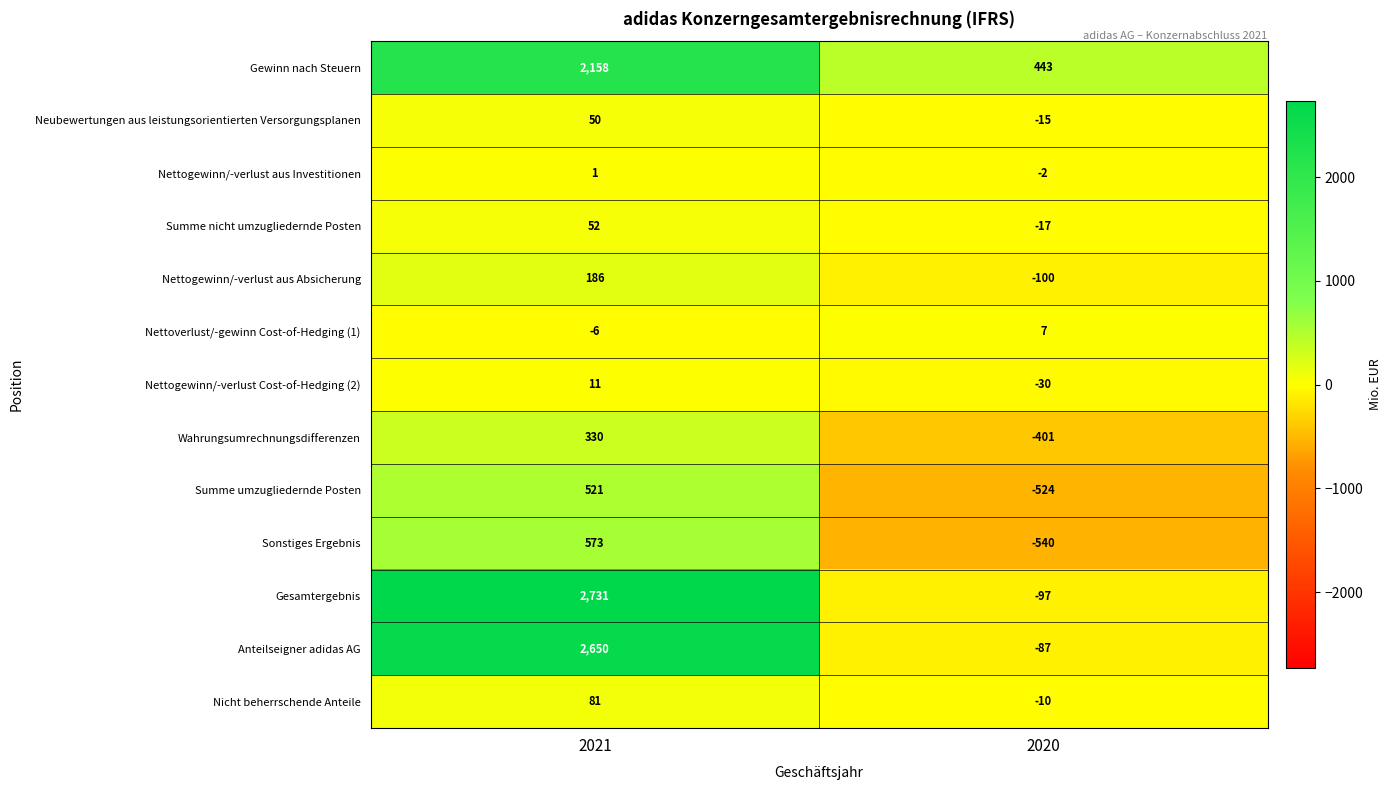

What is the difference between the maximum and minimum values in the Nettogewinn/-verlust Cost-of-Hedging (2) series?

41